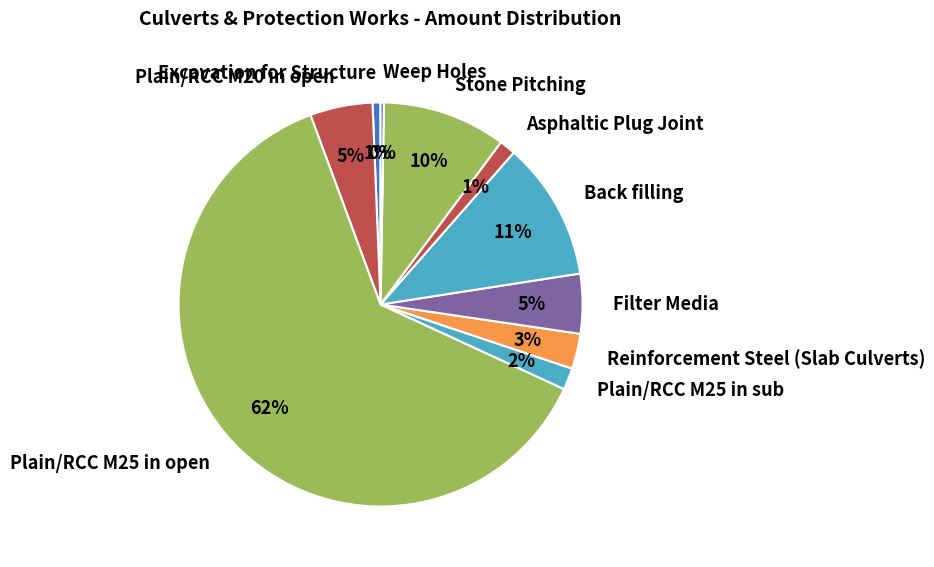

To the nearest percent, what portion does Filter Media represent?

5%